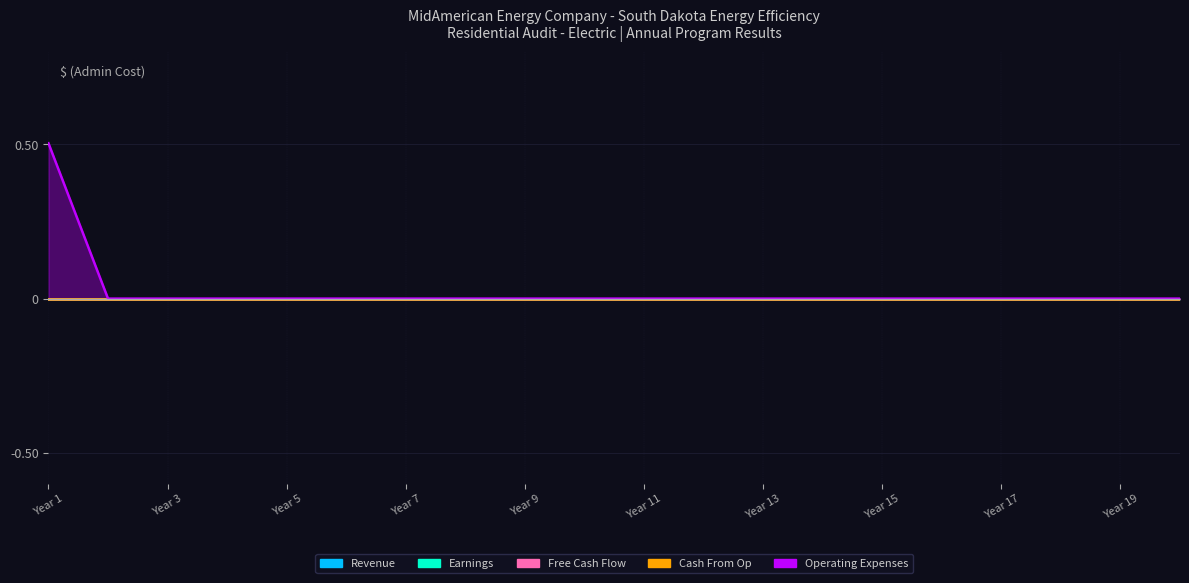

How many positive values does the Operating Expenses series have?

1